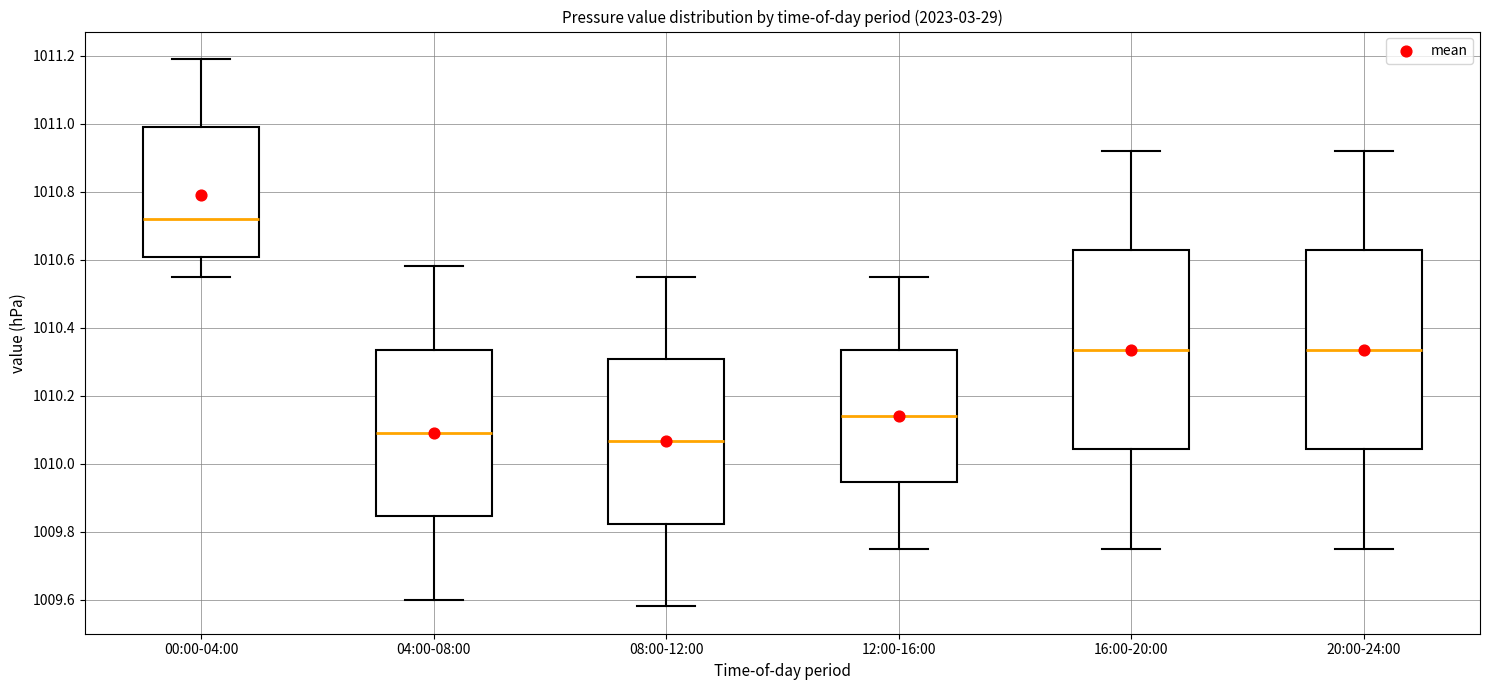

Reading left to right, read every box against the y-axis: the position of its median line, the range the box covers, and the ends of its whiskers. The values are not printed on the chart, so give them approximately, as read against the axis.

00:00-04:00: median 1010.72, box 1010.60 to 1011.00, whiskers 1010.56 to 1011.20
04:00-08:00: median 1010.10, box 1009.84 to 1010.34, whiskers 1009.60 to 1010.58
08:00-12:00: median 1010.06, box 1009.82 to 1010.30, whiskers 1009.58 to 1010.56
12:00-16:00: median 1010.14, box 1009.94 to 1010.34, whiskers 1009.76 to 1010.56
16:00-20:00: median 1010.34, box 1010.04 to 1010.62, whiskers 1009.76 to 1010.92
20:00-24:00: median 1010.34, box 1010.04 to 1010.62, whiskers 1009.76 to 1010.92